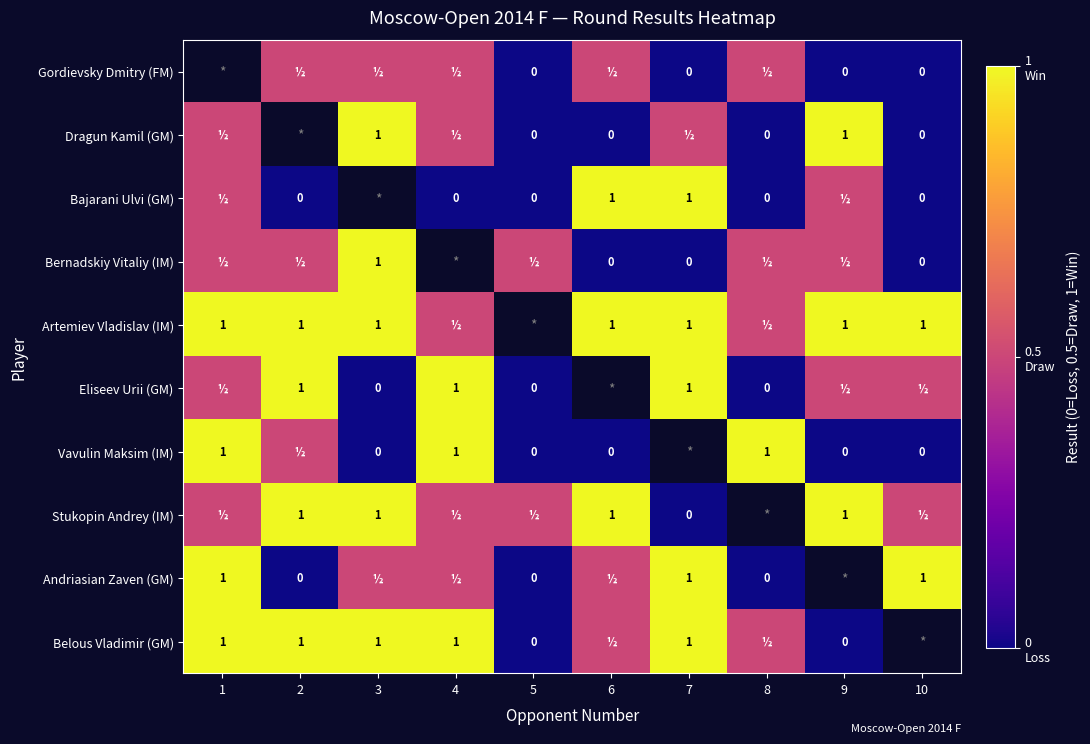

Count the number of categories in the chart.

10